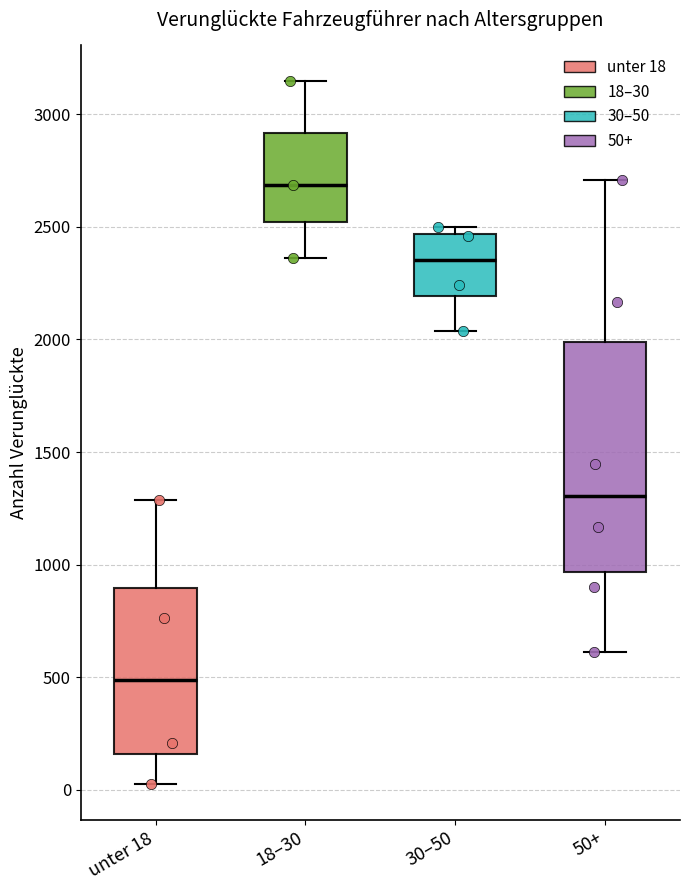

Reading left to right, transcribe this box plot: for each box, give where its median line is, the range the box spans, and where its two whiskers end, as read against the y-axis. The values are not printed on the chart, so give them approximately, as read against the axis.

unter 18: median 500, box 150 to 900, whiskers 0 to 1300
18–30: median 2700, box 2500 to 2900, whiskers 2350 to 3150
30–50: median 2350, box 2200 to 2450, whiskers 2050 to 2500
50+: median 1300, box 950 to 2000, whiskers 600 to 2700